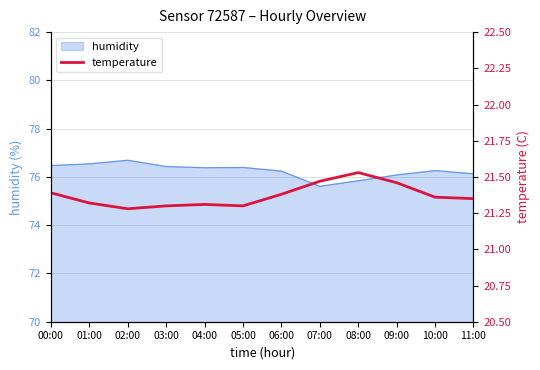

Is it true that humidity equals 18.7 at 10:00?

False